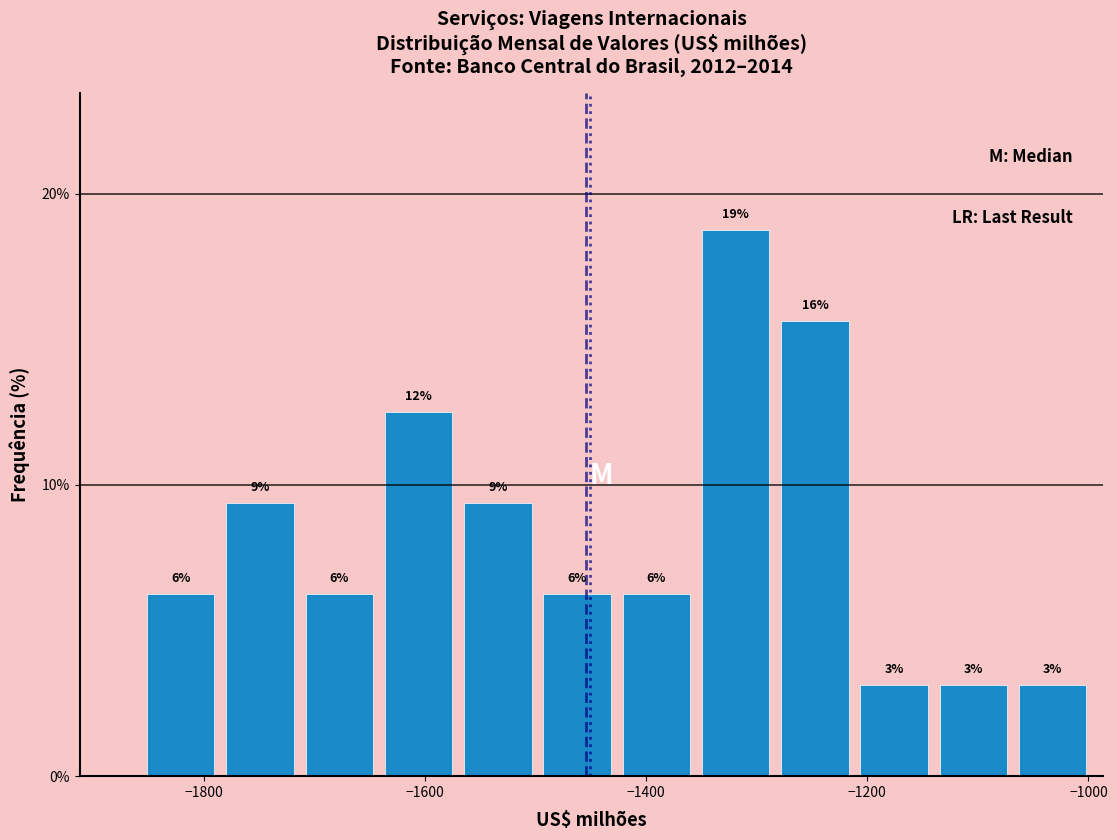

Around what value on the x-axis is the tallest bar? Give the approximate position of its centre, as read against the axis.

-1320